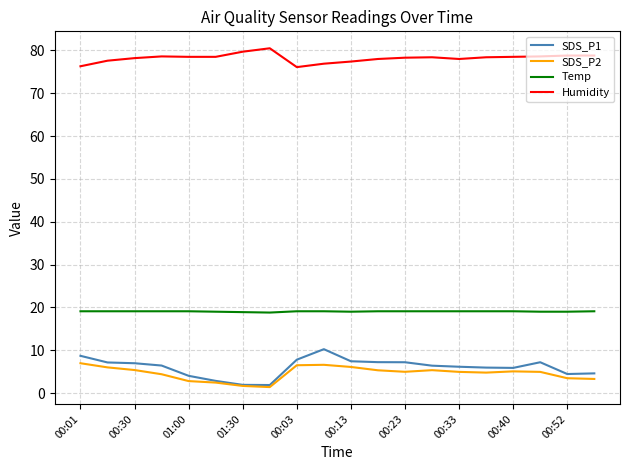

True or false: SDS_P1 and Humidity cross at least once.

False